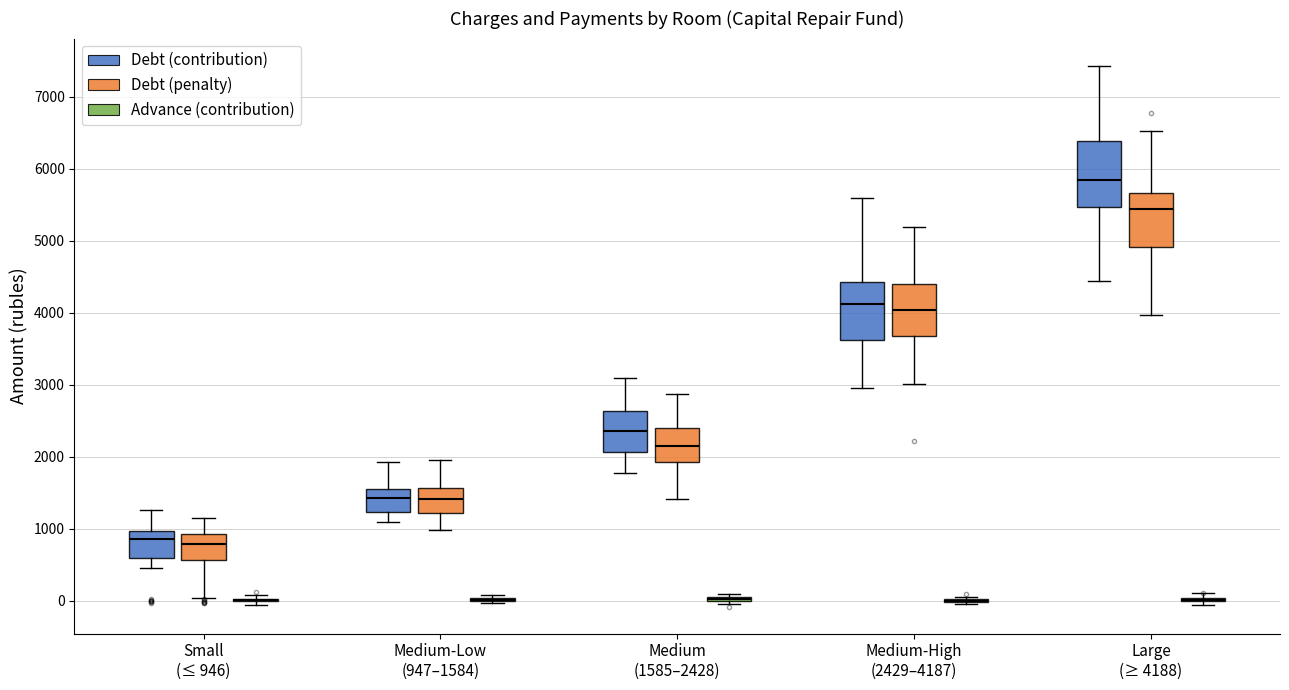

Comparing the boxes themselves (not the whiskers), which one is the tallest?

Large (≥ 4188) (Debt (contribution))